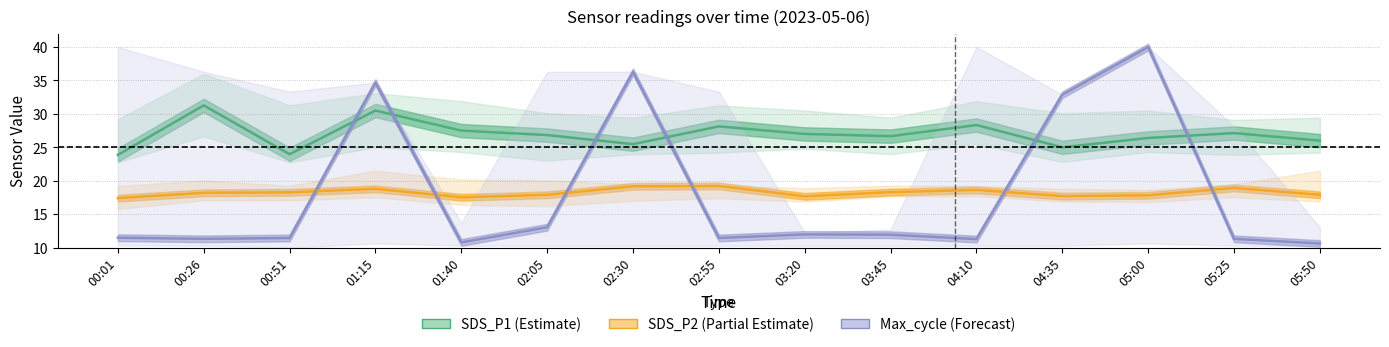

True or false: SDS_P1 (Estimate) and SDS_P2 (Partial Estimate) cross at least once.

False